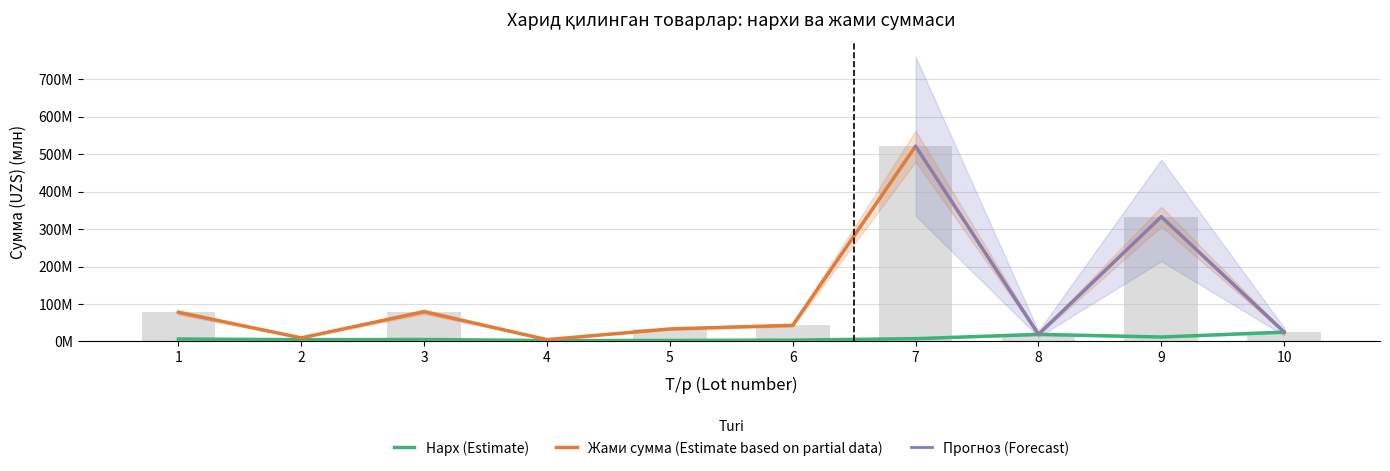

What is the value of the Total Amount bar at the 5th from the left?

33.5